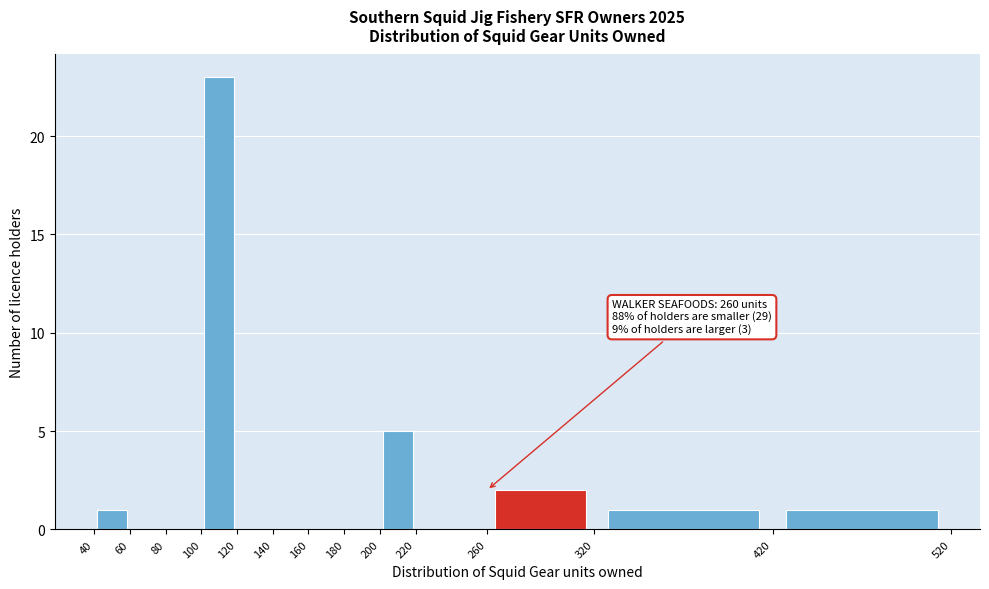

Which range on the x-axis has the tallest bar?

100 to 120